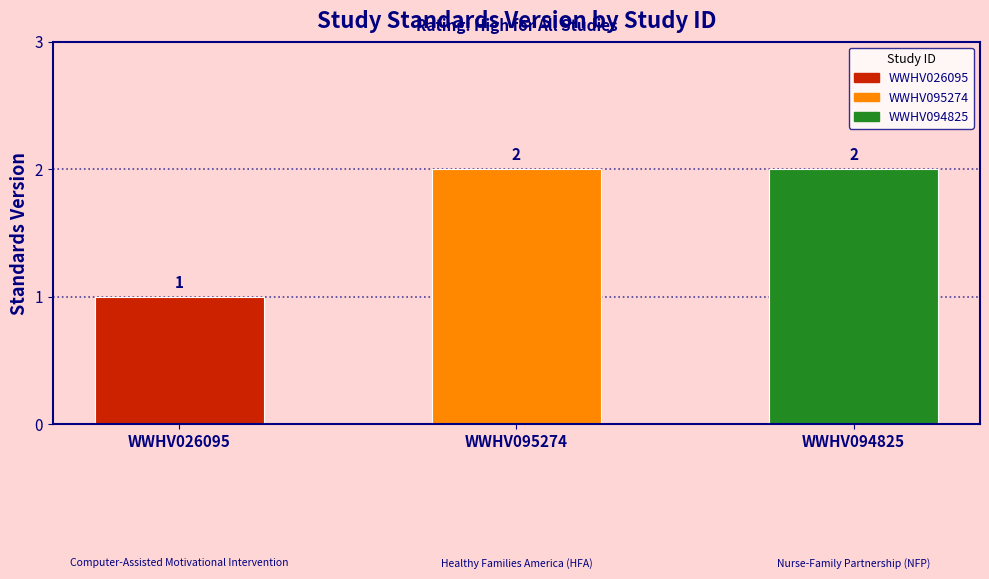

What is the greatest value displayed?

2